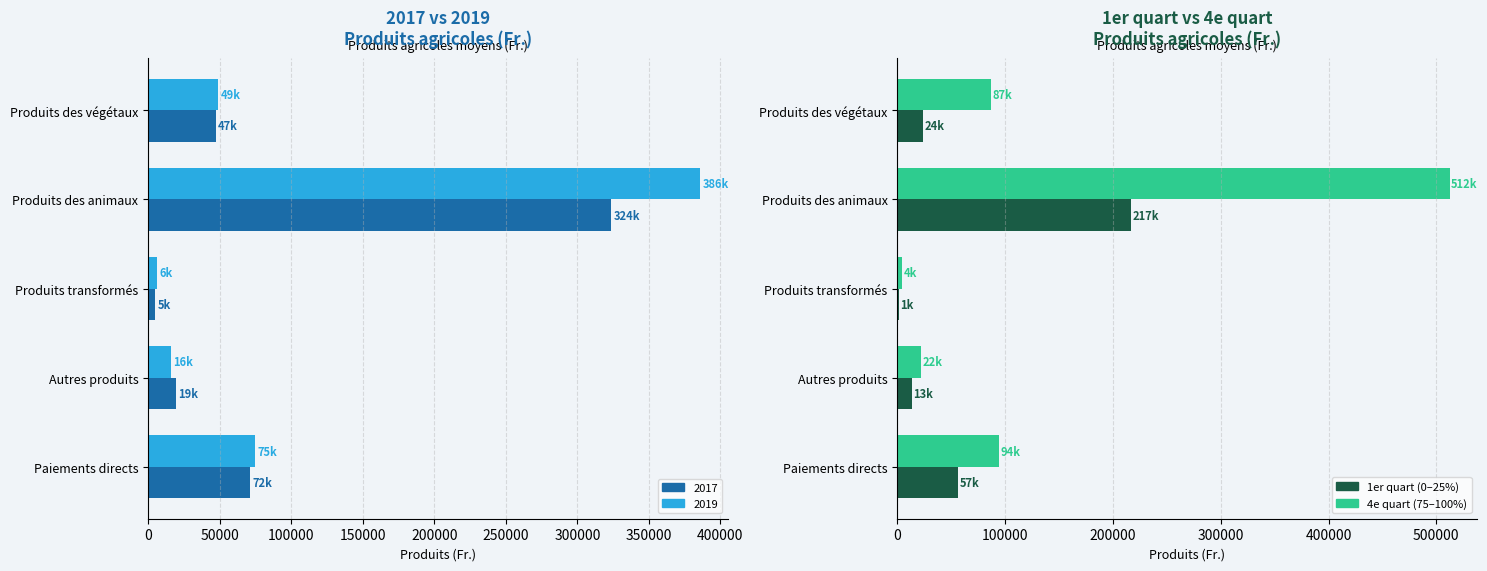

Which series has the widest spread of values?

4e quart (75-100%)